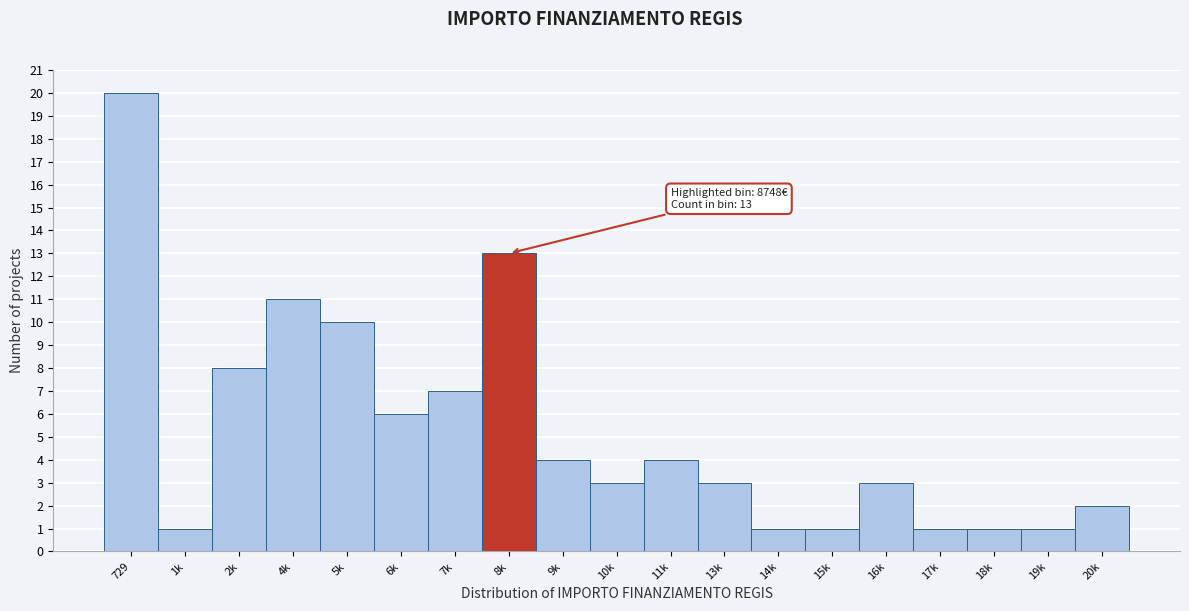

Reading left to right, extract all data points from this chart.

20	1	8	11	10	6	7	13	4	3	4	3	1	1	3	1	1	1	2